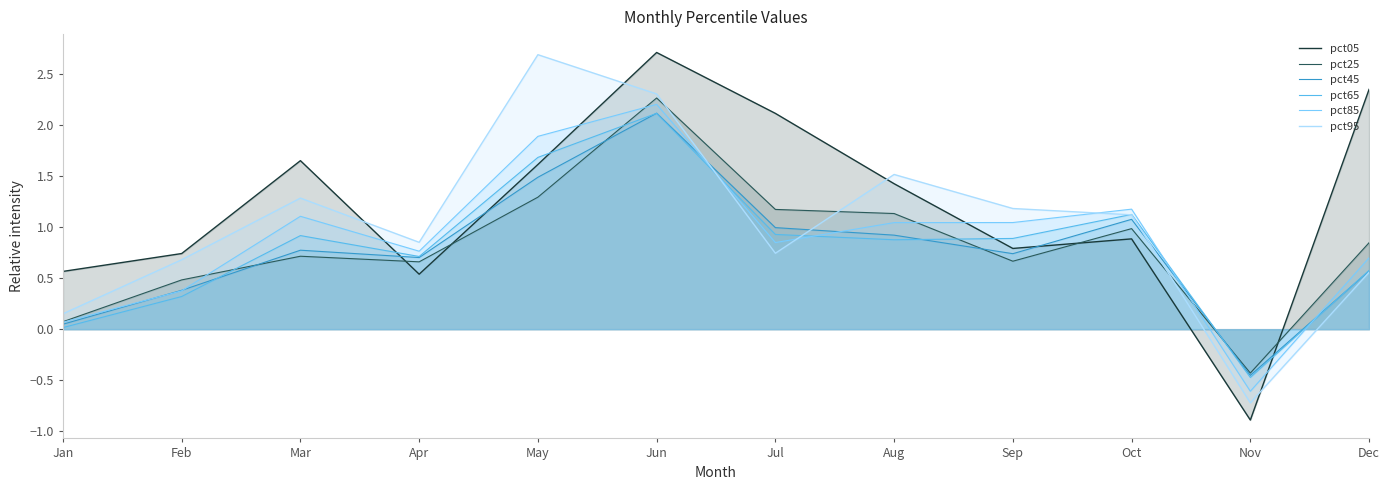

Where do pct45 and pct25 first cross each other?

Feb and Mar